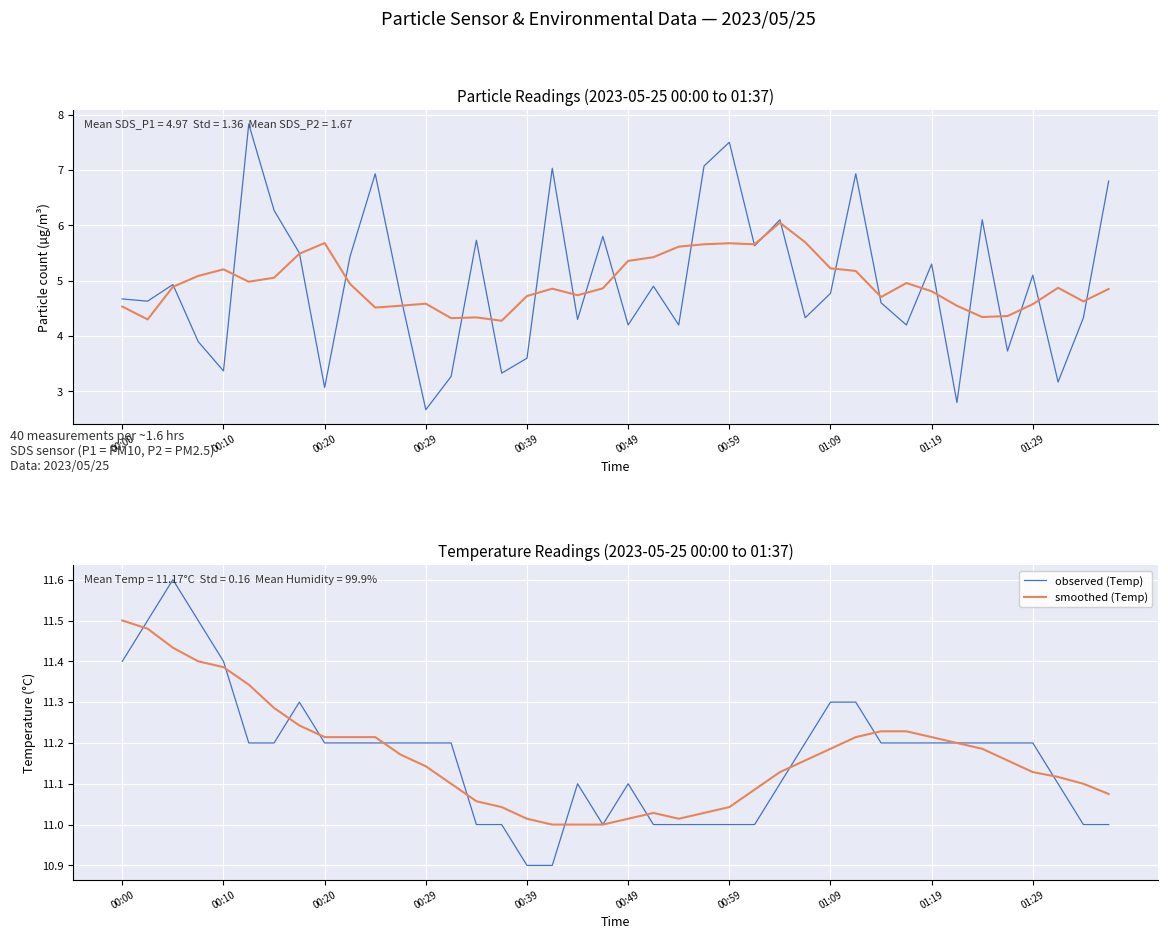

What is the maximum value for observed (Temp)?

11.6